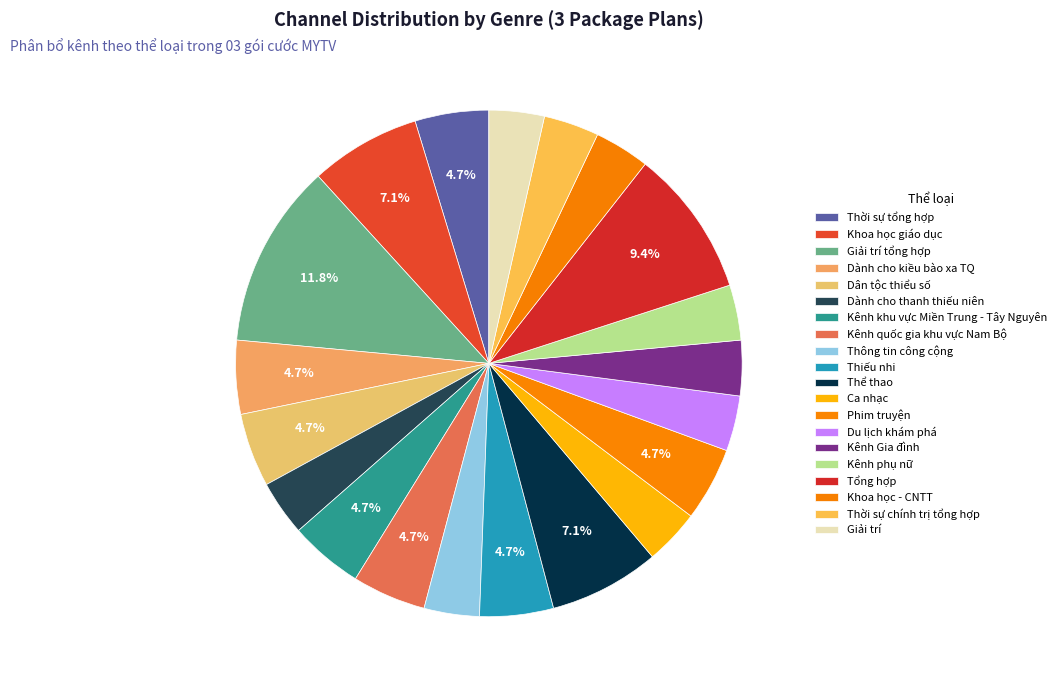

Does any single category account for the majority?

No